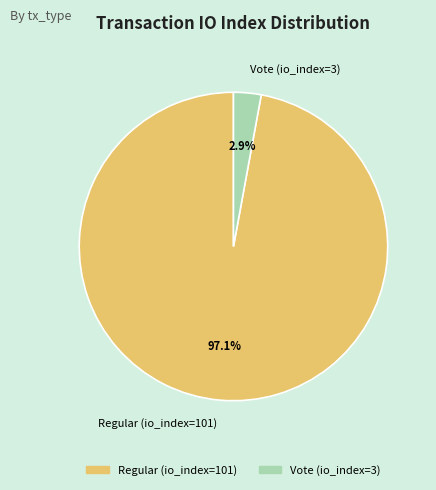

To the nearest percent, what is the difference between the largest and smallest slice percentages?

94%